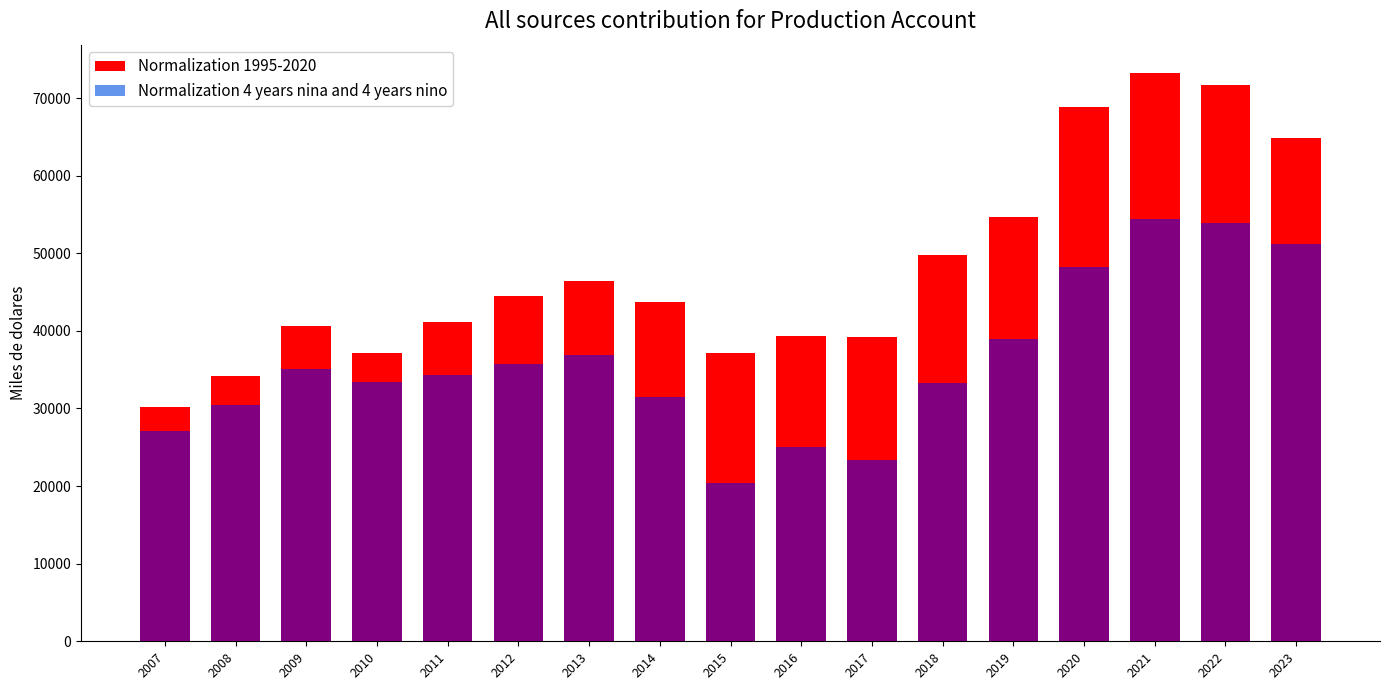

Does the chart contain any negative values?

No